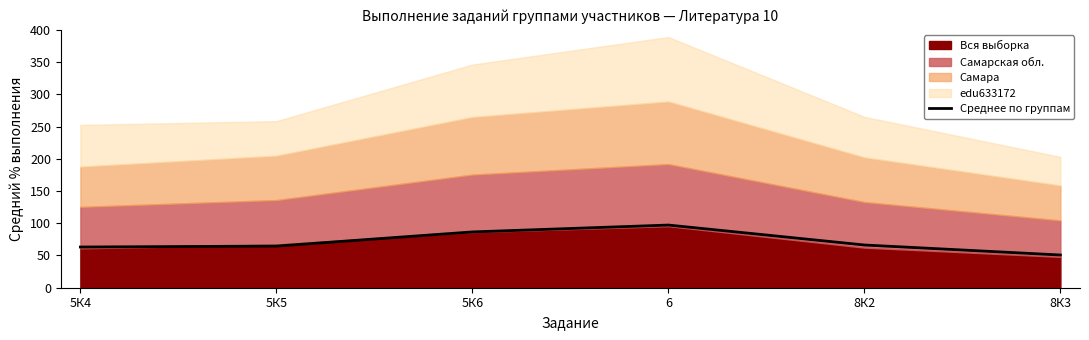

What is the smallest value displayed?

50.7